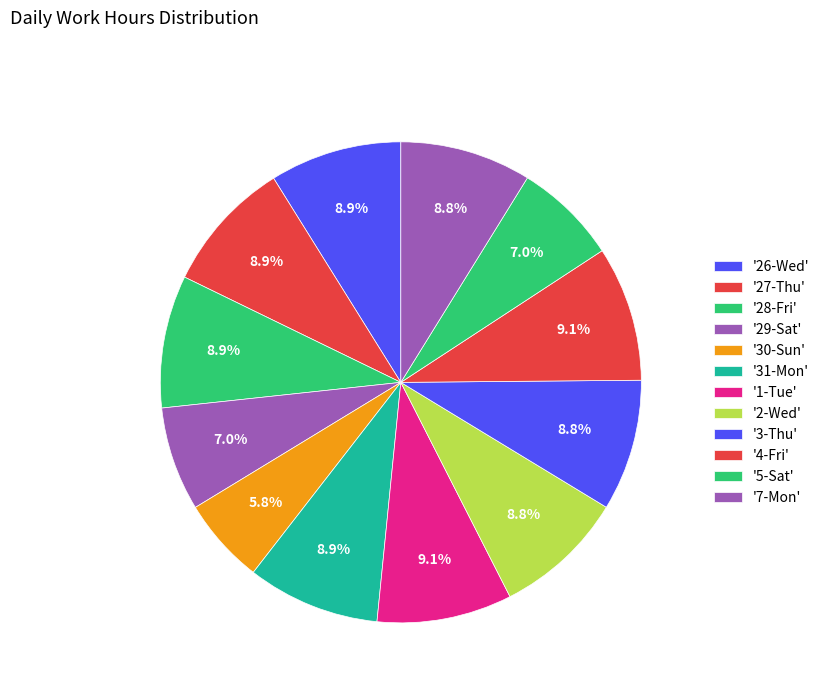

How many segments does this pie chart have?

12